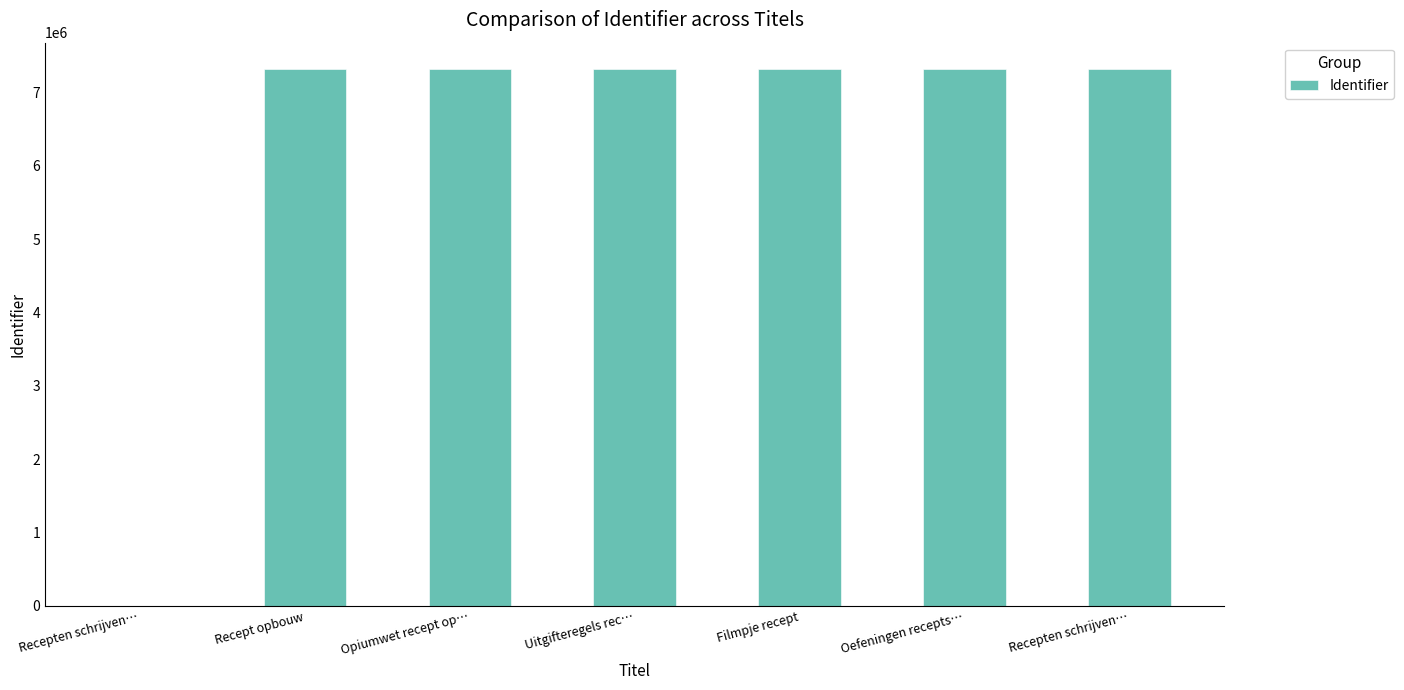

What is the sum of the values at Opiumwet recept op… and Recepten schrijven…?

14622554